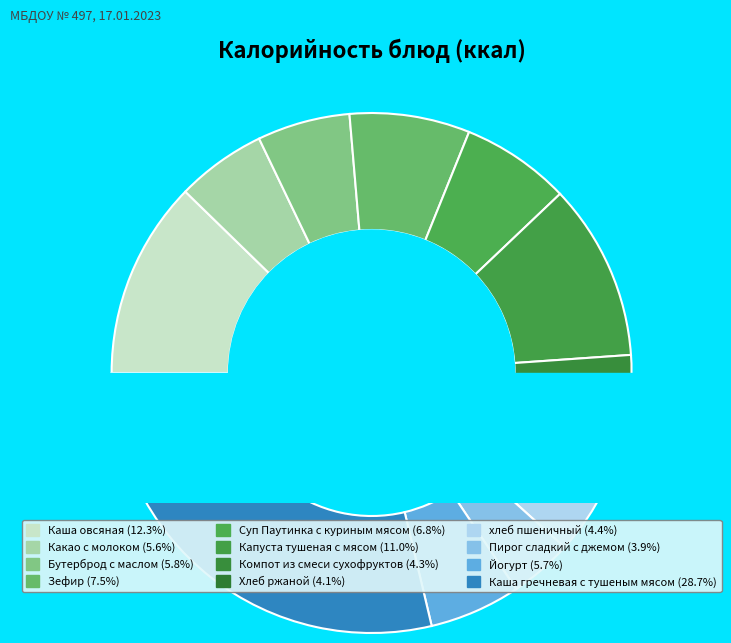

What is the largest slice in the pie chart?

Каша гречневая с тушеным мясом